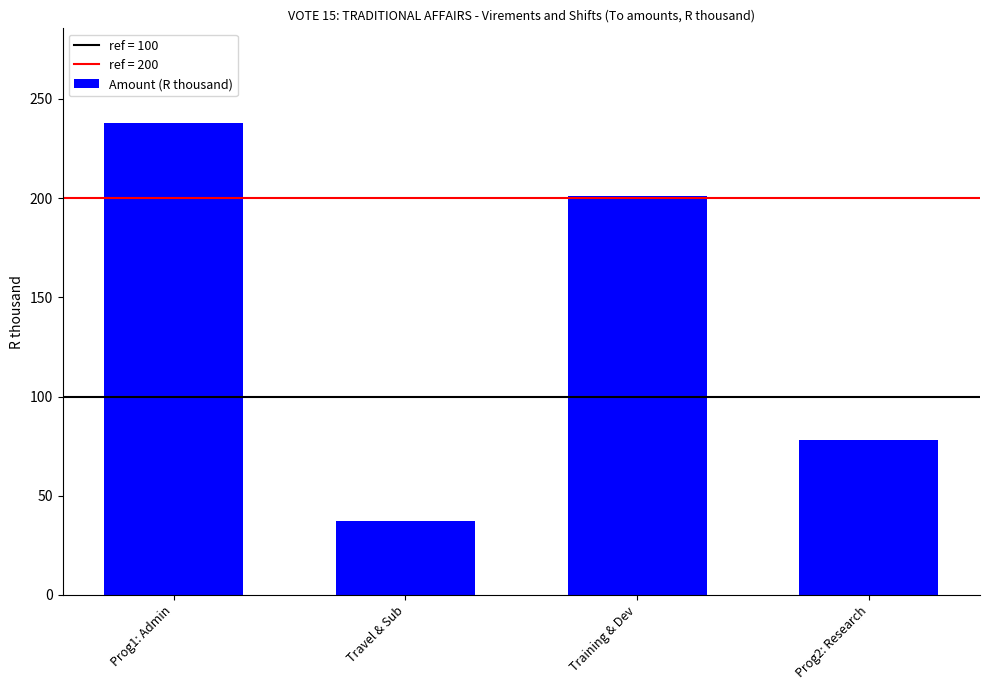

Where is the data nearest to the value 137?

Prog2: Research